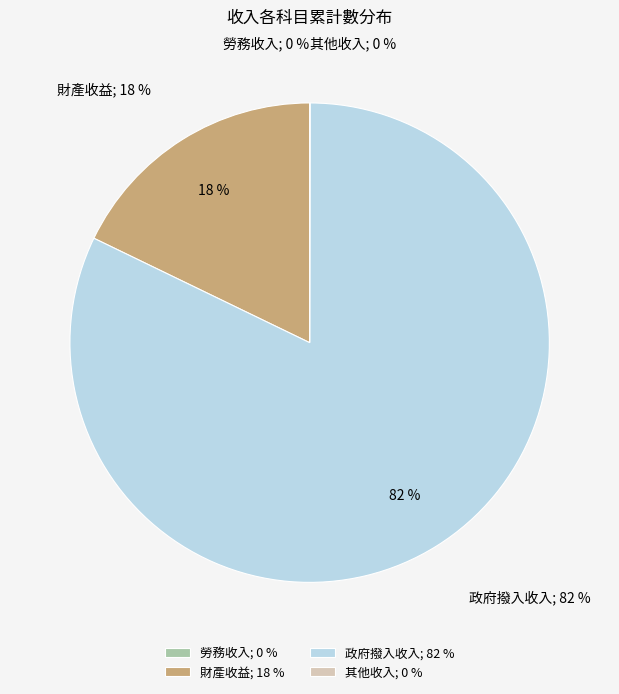

Is it true that 其他收入 is 0% of the pie?

True